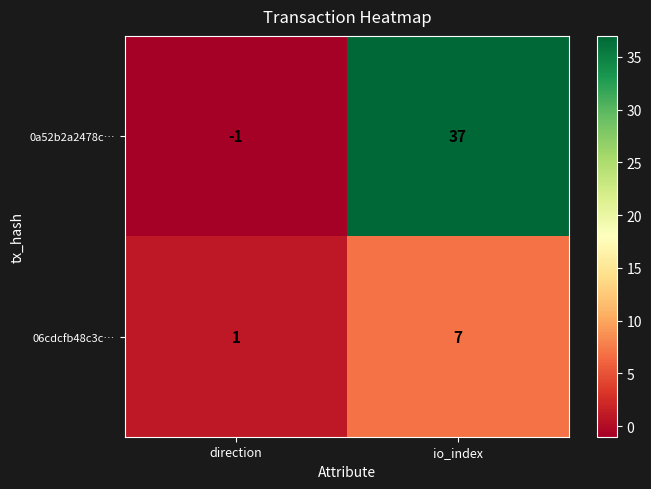

True or false: 0a52b2a2478c… has a value of -1 at direction.

True